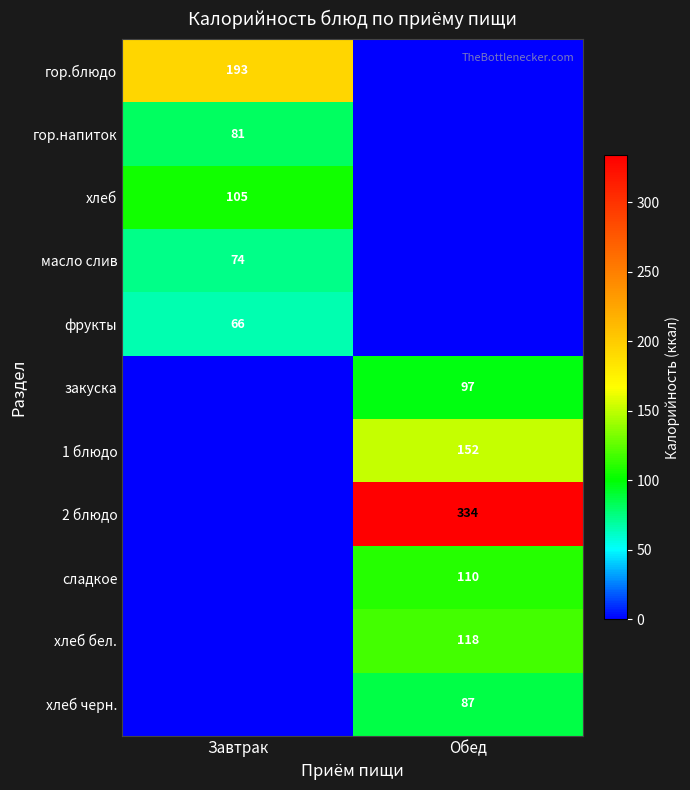

True or false: масло слив has a value of 16 at Завтрак.

False